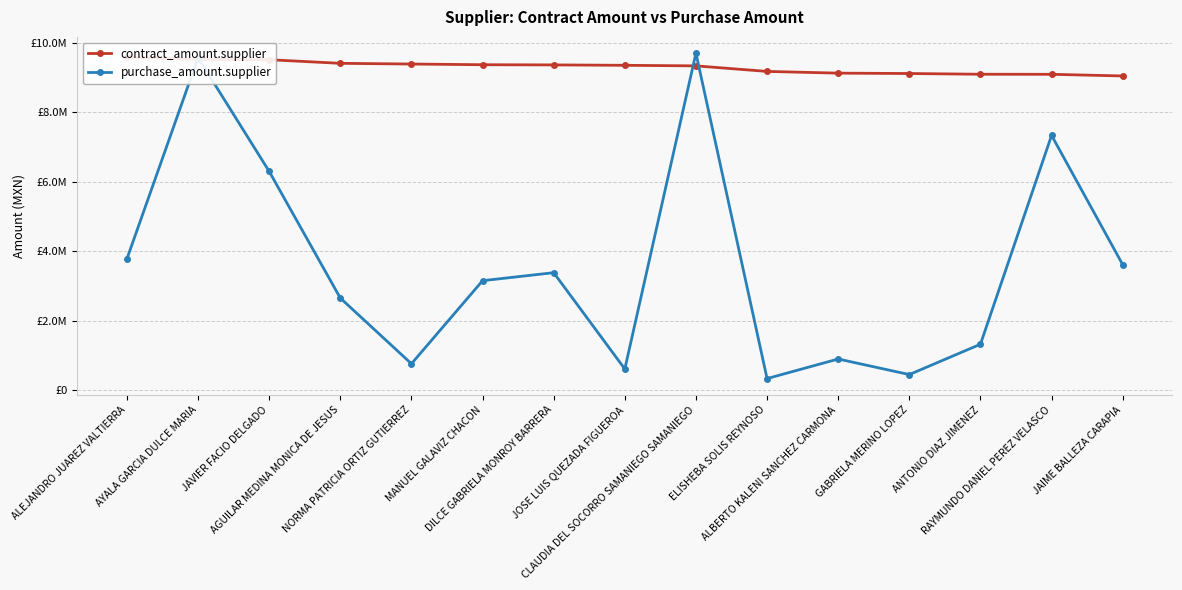

How many data points in purchase_amount.supplier are less than 3152090?

7